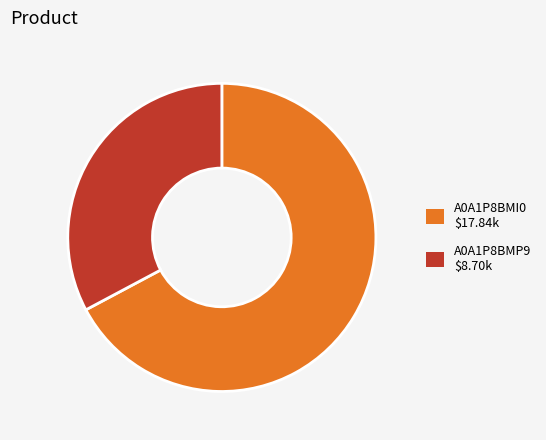

Rank the categories by value from lowest to highest.

A0A1P8BMP9, A0A1P8BMI0